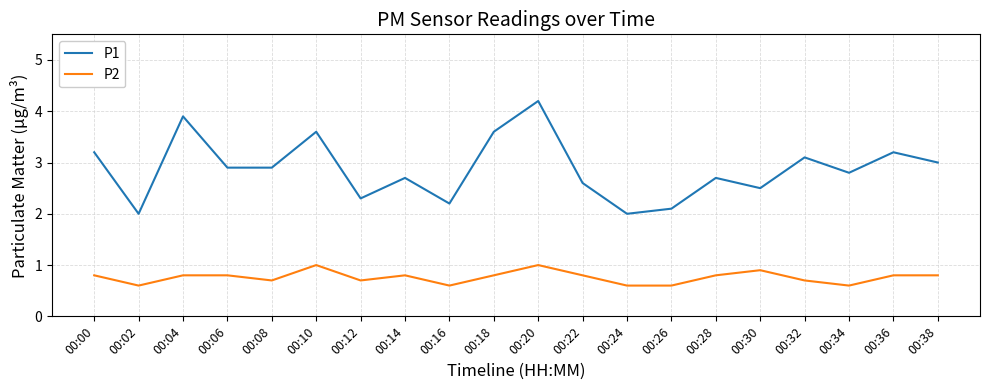

List the series in order of their peak value, highest first.

P1, P2